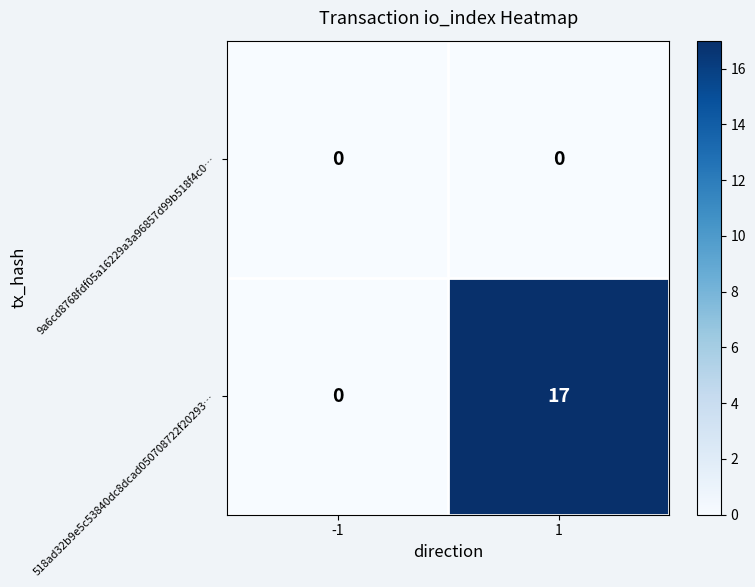

List the series in order of their overall mean, lowest first.

9a6cd8768fdf05a16229a3a96857d99b518f4c0…, 518ad32b9e5c53840dc8dcad050708722f20293…